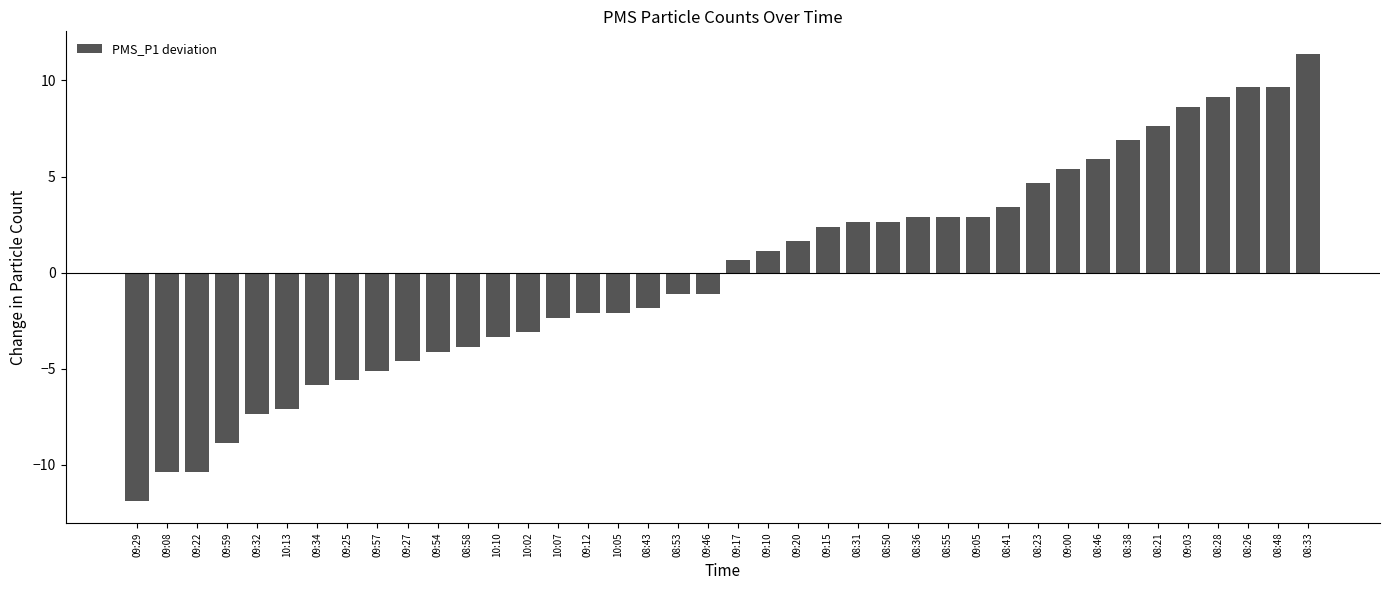

What is the change in value from 09:12 to 09:00?

+7.5